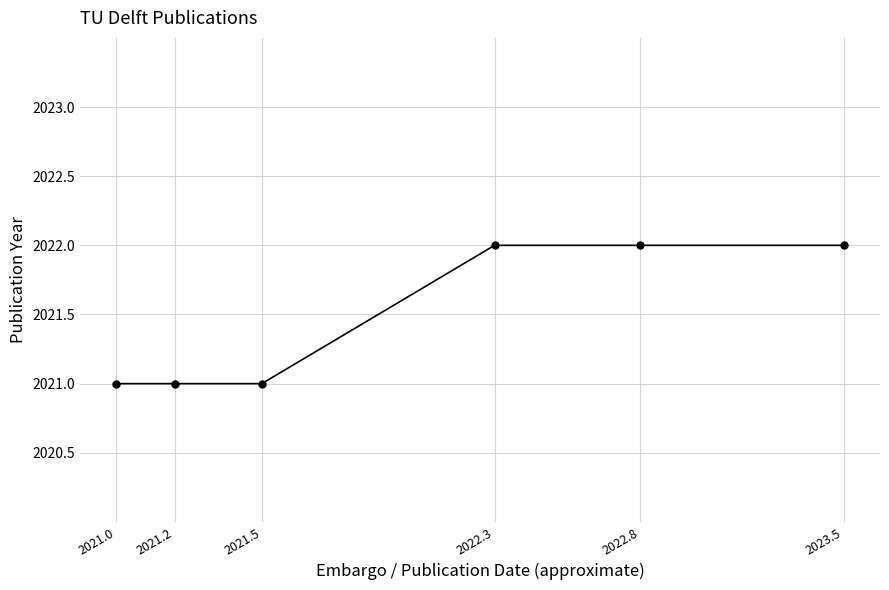

Reading right to left, transcribe all the data shown in this chart.

2023.5=2022	2022.8=2022	2022.3=2022	2021.5=2021	2021.2=2021	2021.0=2021